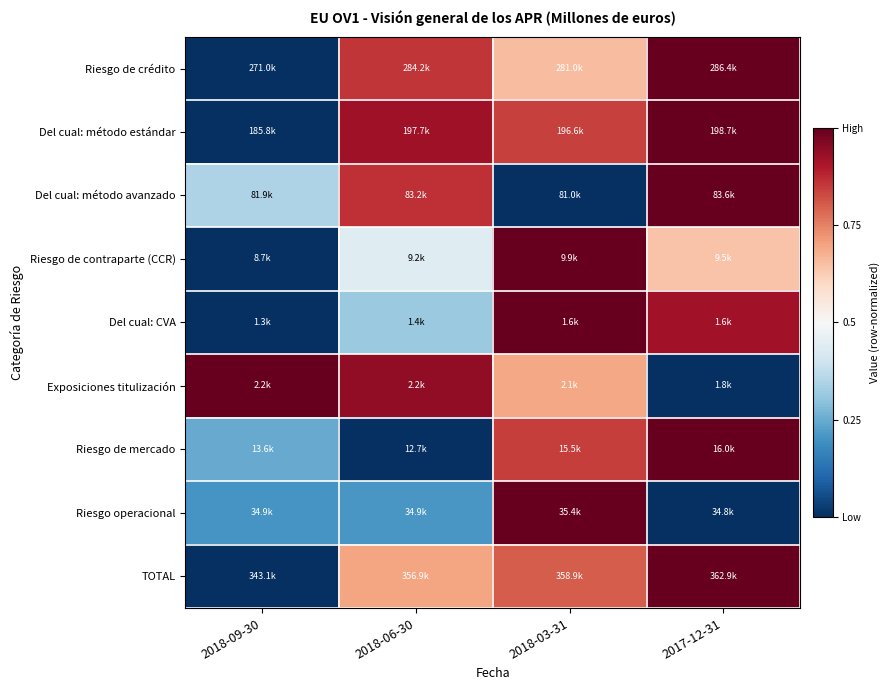

Reading right to left, list all the values displayed in this chart.

Riesgo de crédito: 2017-12-31=1.0	2018-03-31=0.7	2018-06-30=0.9	2018-09-30=0.0
Del cual: método estándar: 2017-12-31=1.0	2018-03-31=0.8	2018-06-30=0.9	2018-09-30=0.0
Del cual: método avanzado: 2017-12-31=1.0	2018-03-31=0.0	2018-06-30=0.9	2018-09-30=0.3
Riesgo de contraparte (CCR): 2017-12-31=0.6	2018-03-31=1.0	2018-06-30=0.4	2018-09-30=0.0
Del cual: CVA: 2017-12-31=0.9	2018-03-31=1.0	2018-06-30=0.3	2018-09-30=0.0
Exposiciones titulización: 2017-12-31=0.0	2018-03-31=0.7	2018-06-30=0.9	2018-09-30=1.0
Riesgo de mercado: 2017-12-31=1.0	2018-03-31=0.8	2018-06-30=0.0	2018-09-30=0.2
Riesgo operacional: 2017-12-31=0.0	2018-03-31=1.0	2018-06-30=0.2	2018-09-30=0.2
TOTAL: 2017-12-31=1.0	2018-03-31=0.8	2018-06-30=0.7	2018-09-30=0.0